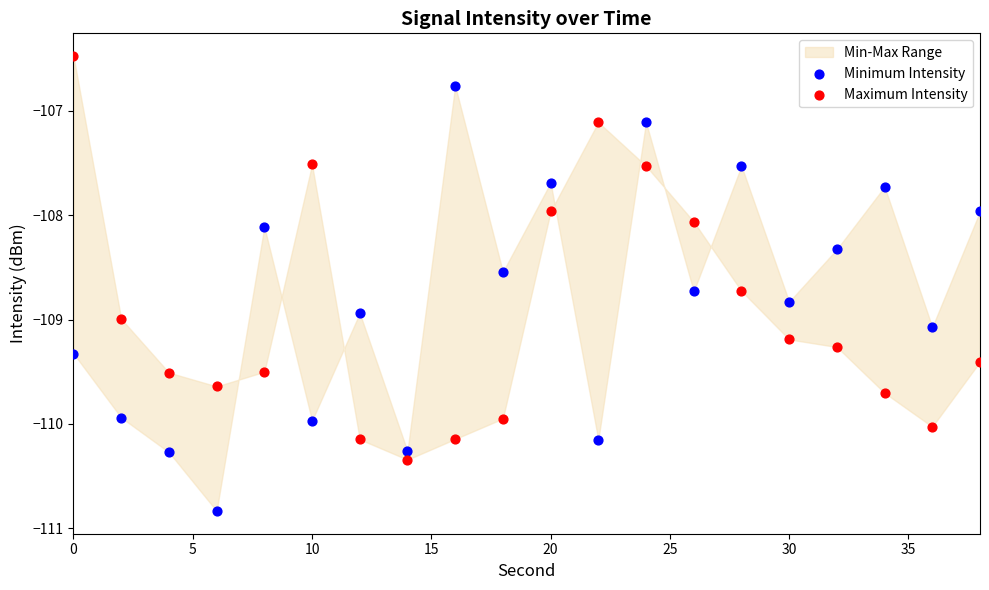

Which series has the widest spread of Y values?

Minimum Intensity